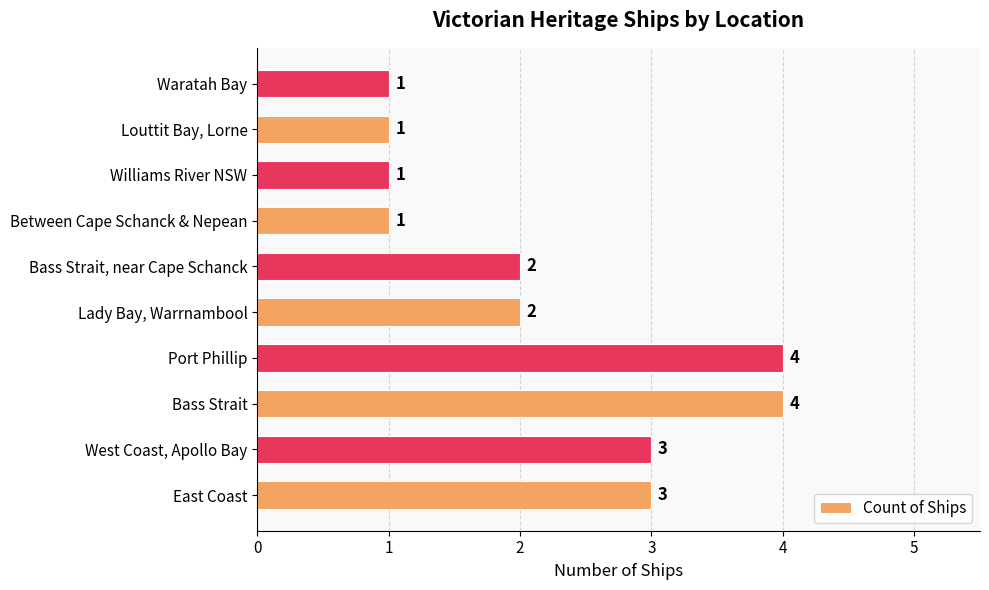

Between West Coast, Apollo Bay and Williams River NSW, which is larger?

West Coast, Apollo Bay